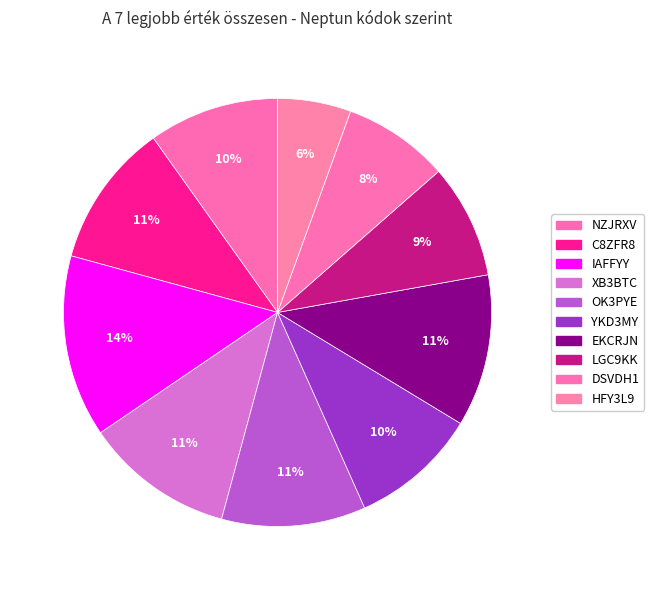

Does any single category account for the majority?

No